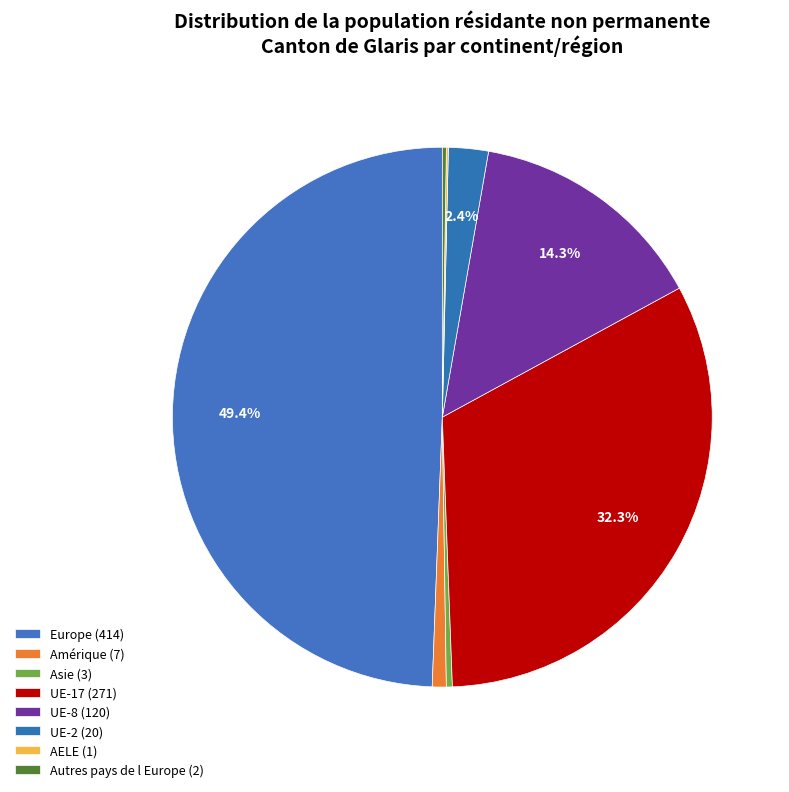

Does any single category account for the majority?

No